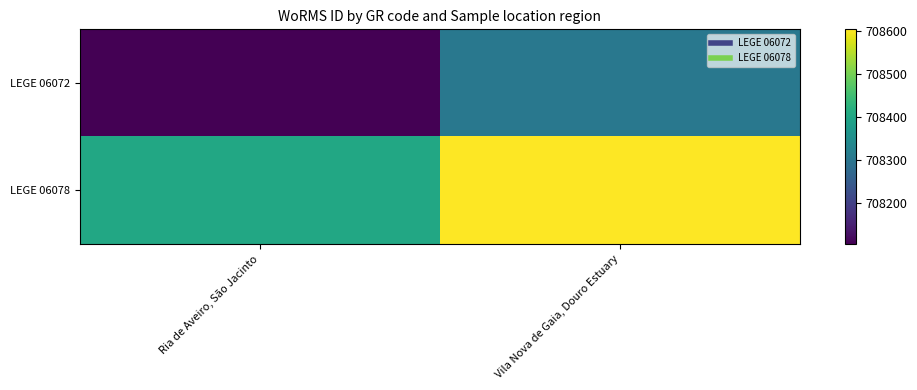

Reading left to right, extract all data points from this chart.

LEGE 06072: Ria de Aveiro, São Jacinto=708104	Vila Nova de Gaia, Douro Estuary=708304
LEGE 06078: Ria de Aveiro, São Jacinto=708404	Vila Nova de Gaia, Douro Estuary=708604